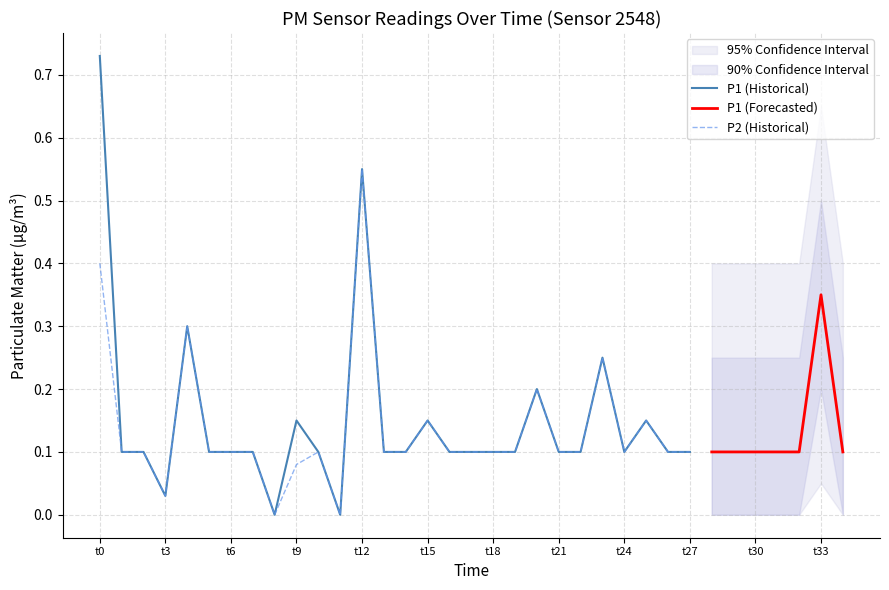

True or false: P2 (Historical) has a value of 0.1 at t6.

True